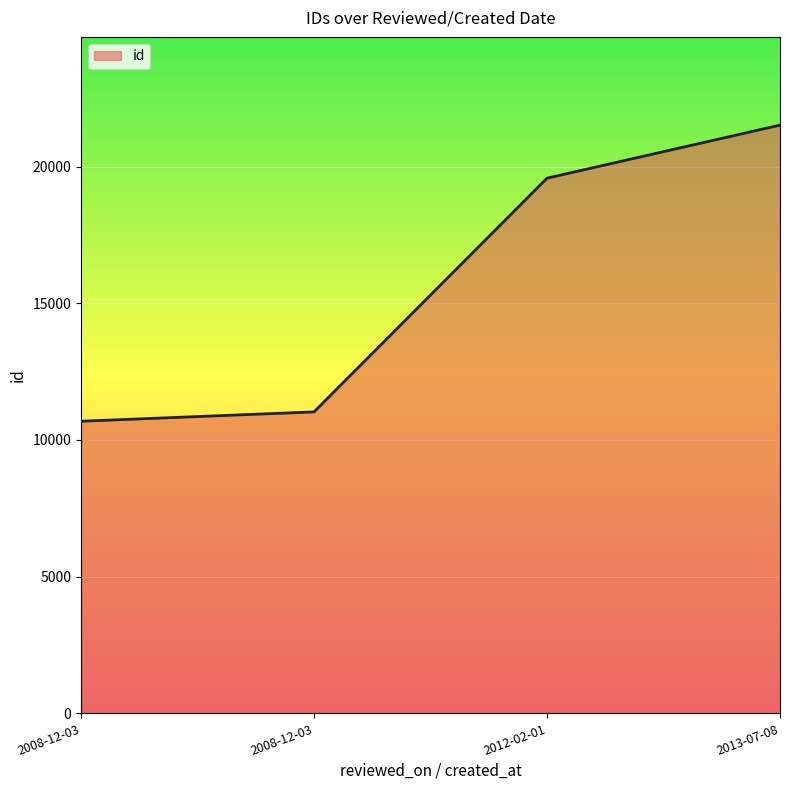

List the labels in order of value, smallest first.

2008-12-03, 2008-12-03, 2012-02-01, 2013-07-08